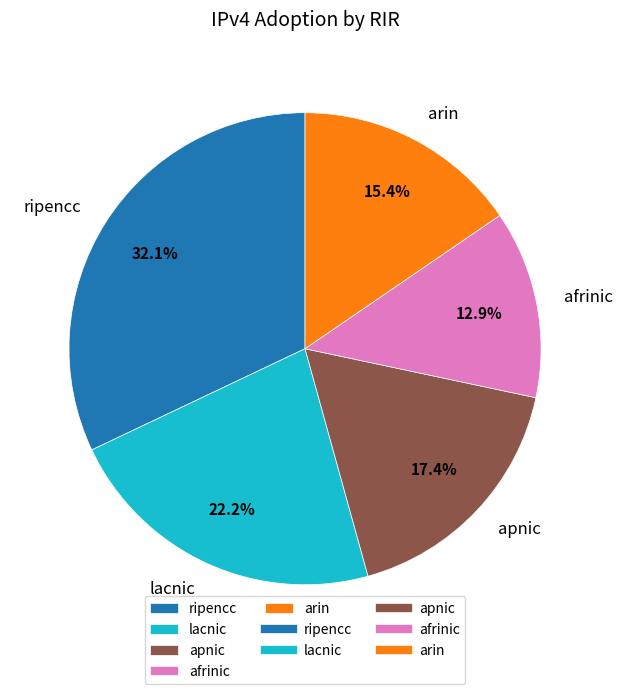

To the nearest percent, what is the difference between the apnic and lacnic slice percentages?

5%